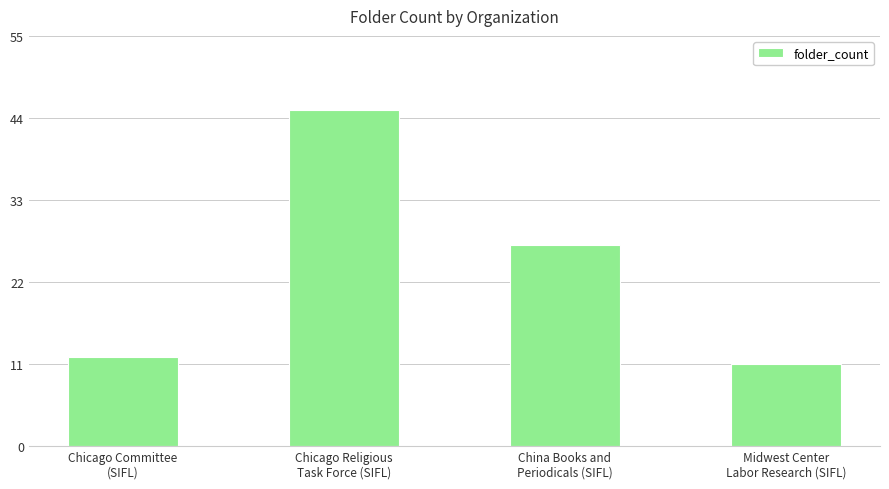

Reading right to left, list all the values displayed in this chart.

11	27	45	12